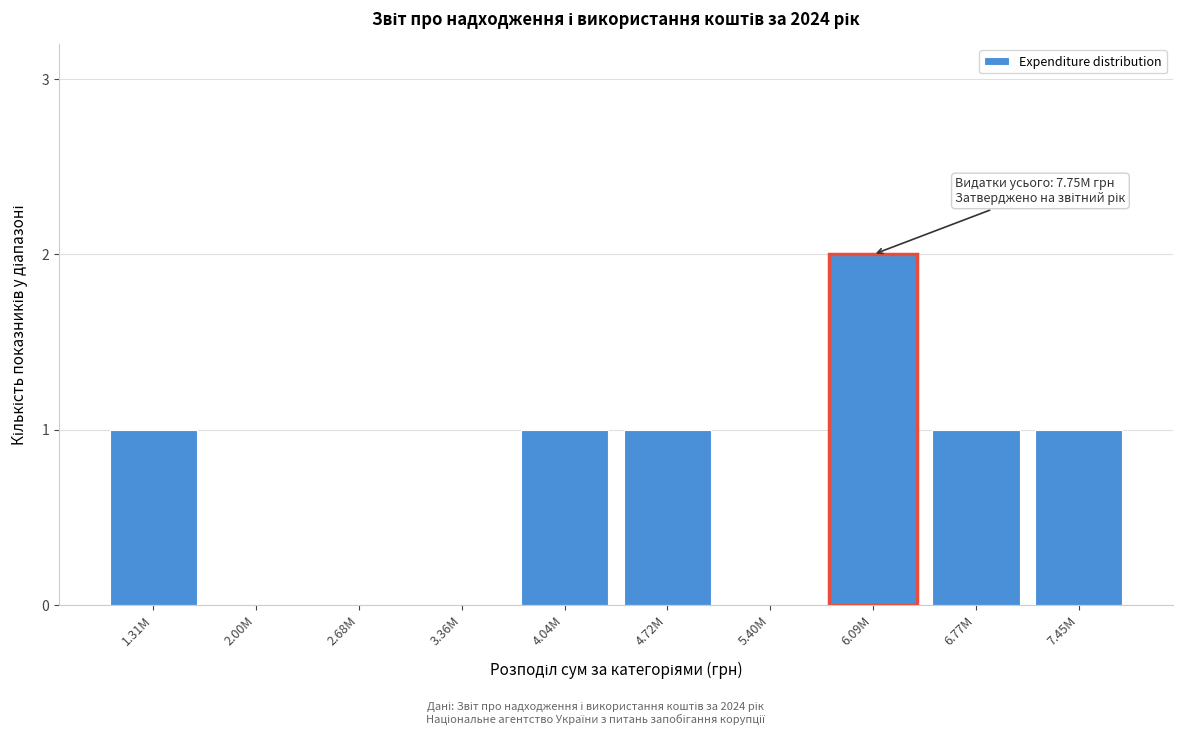

Reading left to right, what are all the values shown in this chart?

1.31M=1	2.00M=0	2.68M=0	3.36M=0	4.04M=1	4.72M=1	5.40M=0	6.09M=2	6.77M=1	7.45M=1